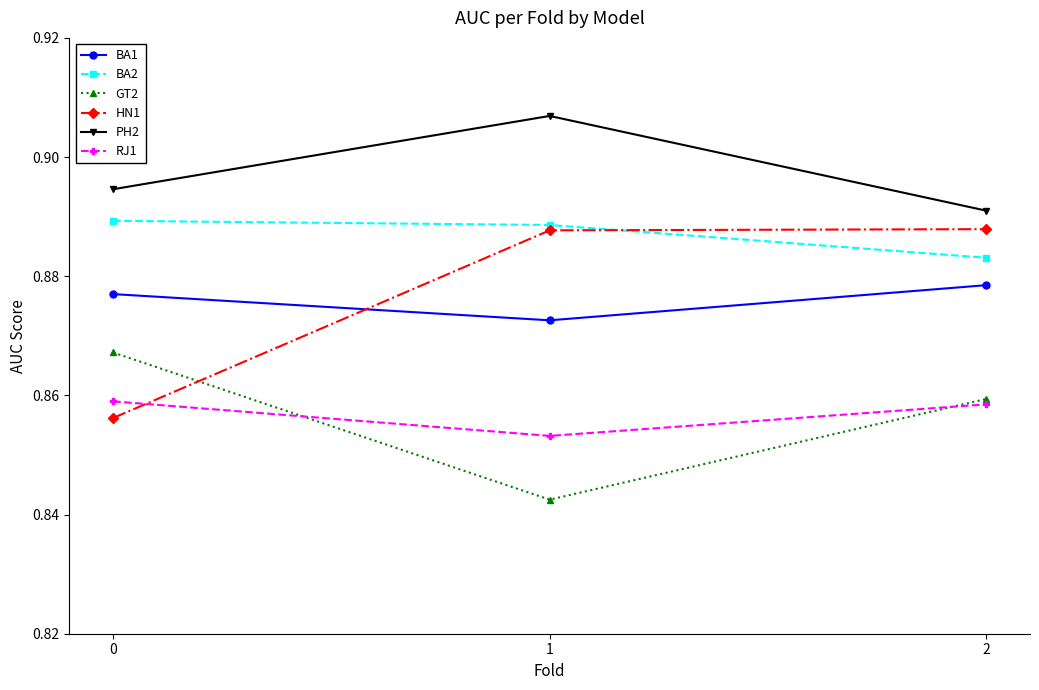

True or false: RJ1 has a value of 0.5 at 0.

False